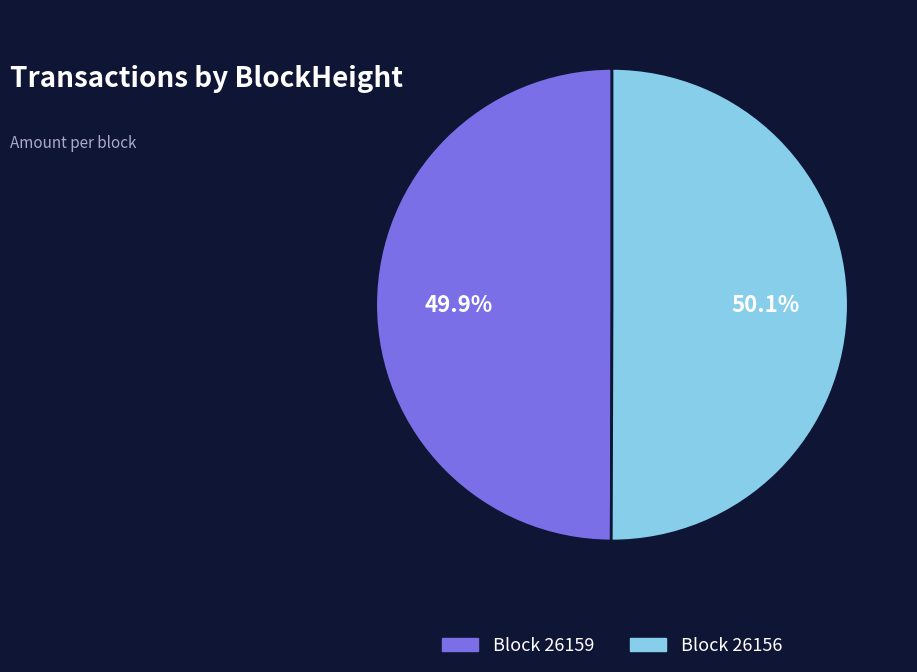

Do Block 26159 and Block 26156 together represent more than half of the pie?

Yes